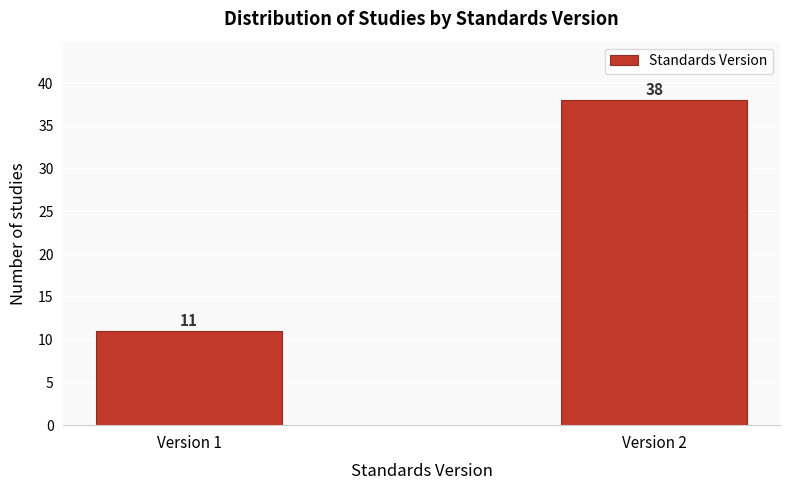

Reading right to left, list all the values displayed in this chart.

Version 2=38	Version 1=11